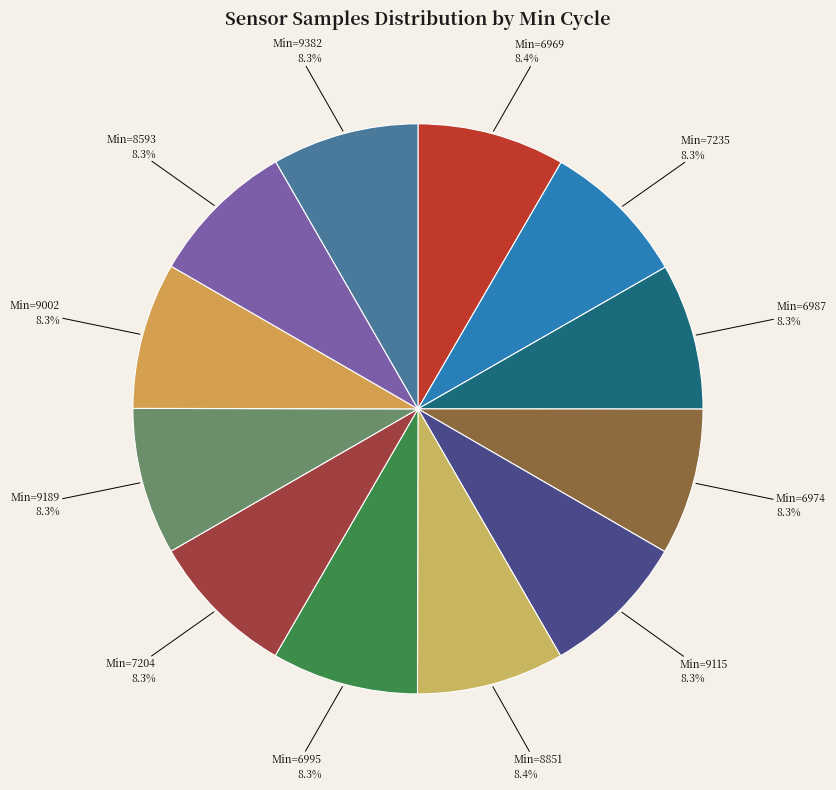

How many segments does this pie chart have?

12